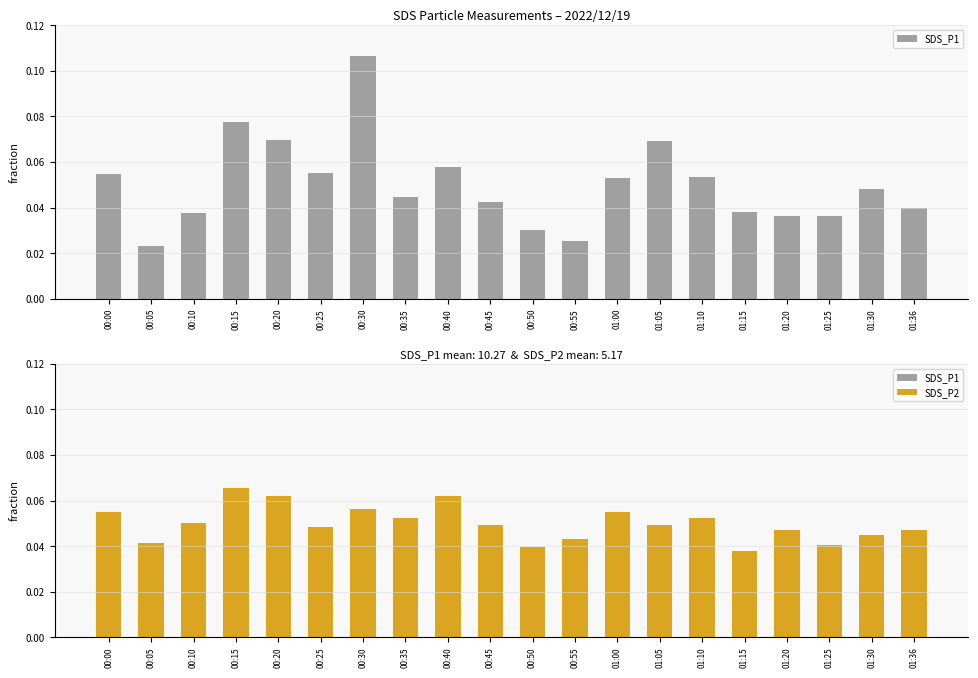

Reading left to right, what are all the values shown in this chart?

SDS_P1: 0.1	0.0	0.0	0.1	0.1	0.1	0.1	0.0	0.1	0.0	0.0	0.0	0.1	0.1	0.1	0.0	0.0	0.0	0.0	0.0
SDS_P2: 0.1	0.0	0.1	0.1	0.1	0.0	0.1	0.1	0.1	0.0	0.0	0.0	0.1	0.0	0.1	0.0	0.0	0.0	0.0	0.0